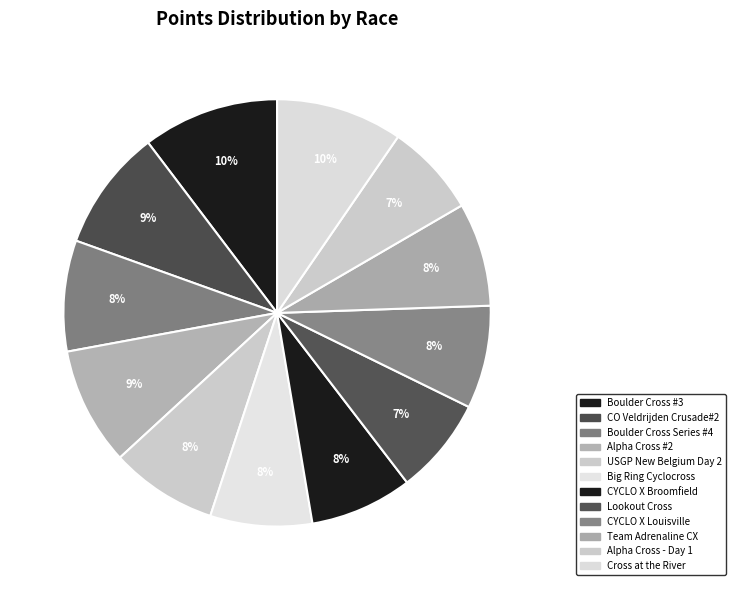

How many segments does this pie chart have?

12